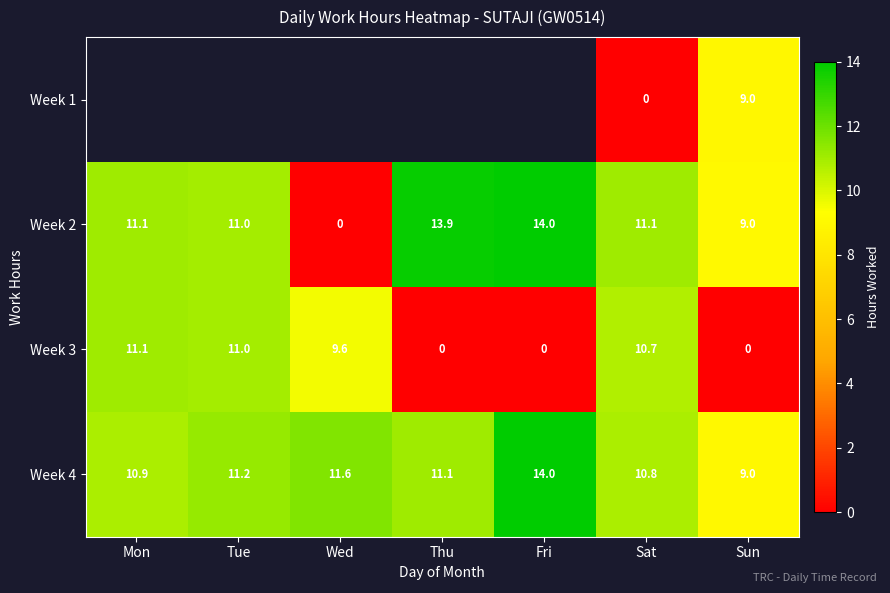

True or false: Week 3 has a value of 2.8 at Wed.

False